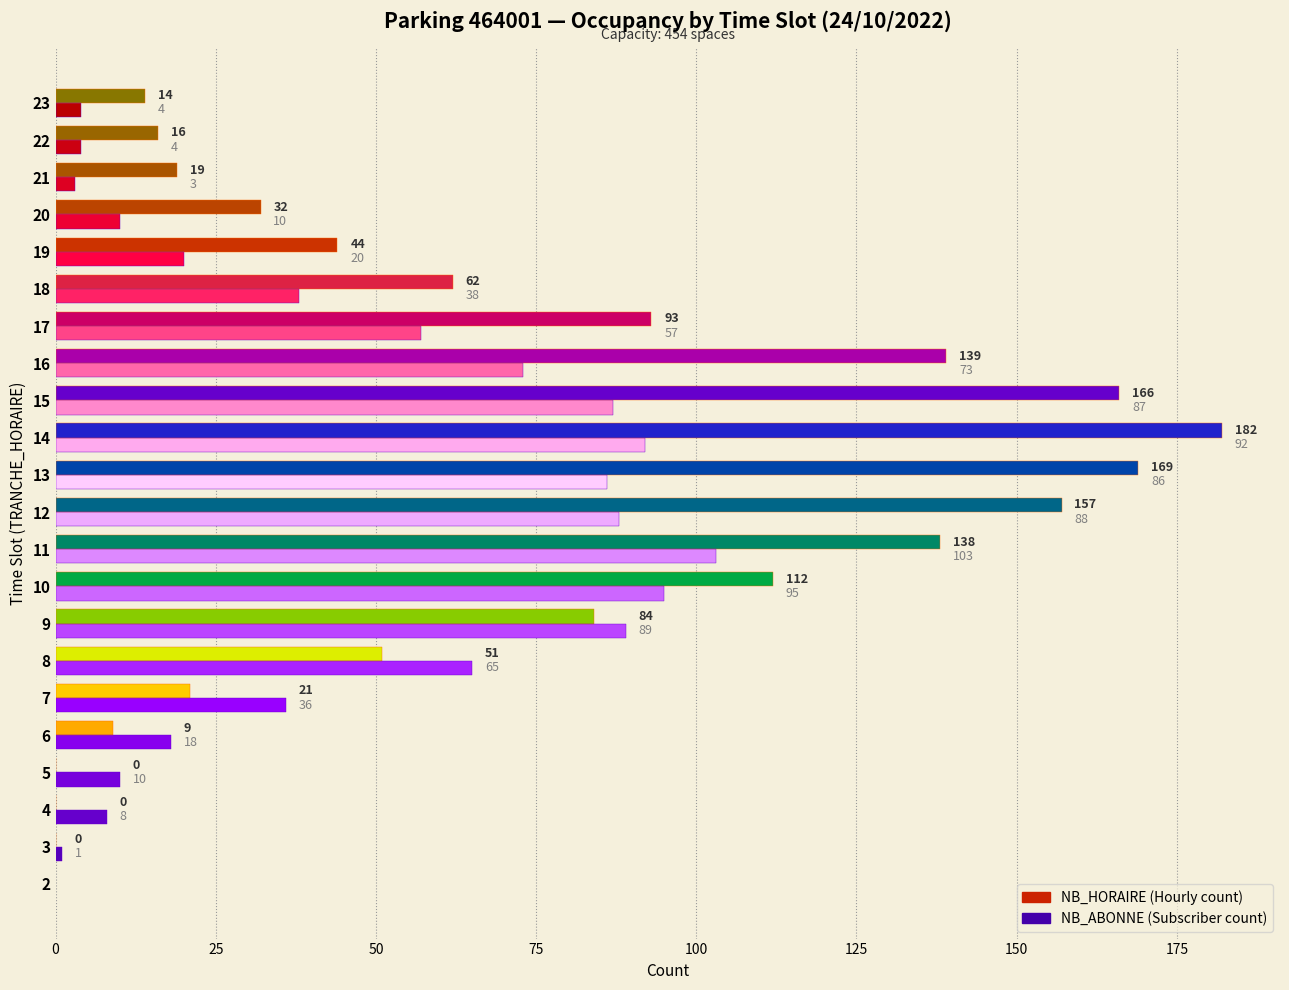

How many bars are there in total?

44